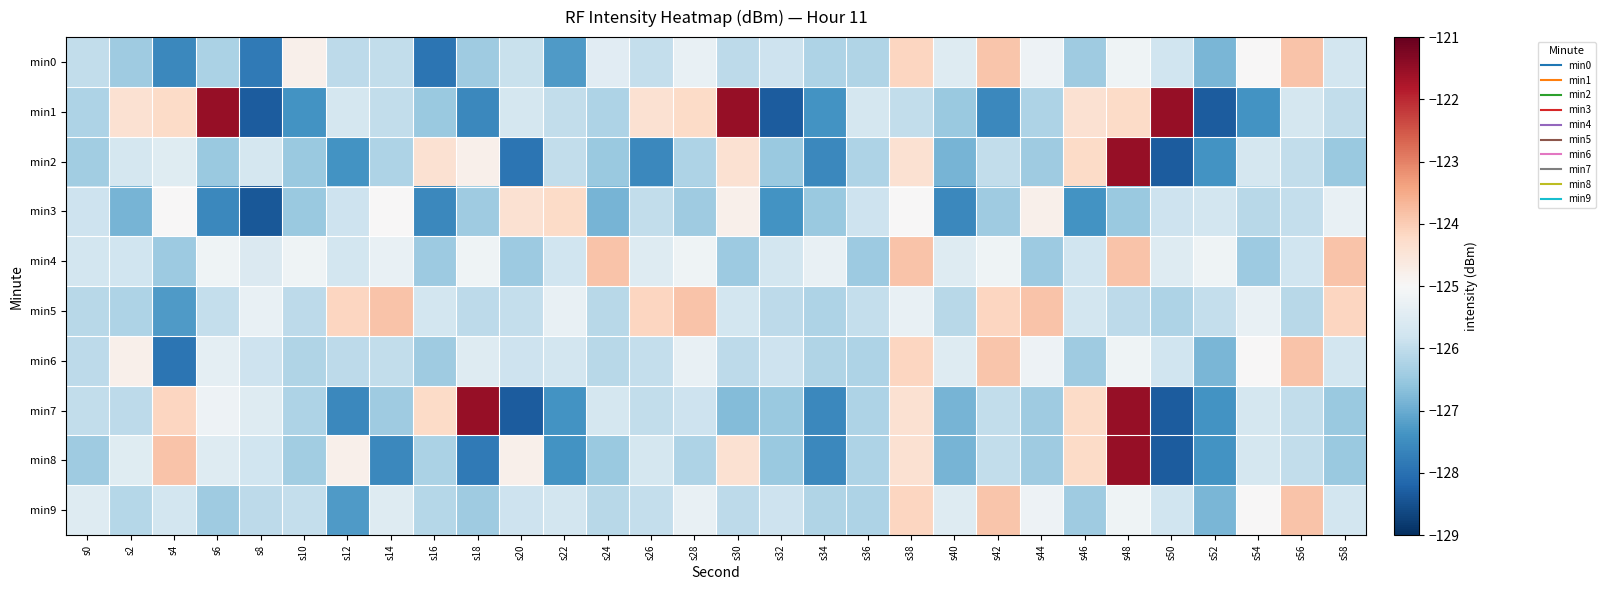

At which category is the sum across all series the highest?

s48